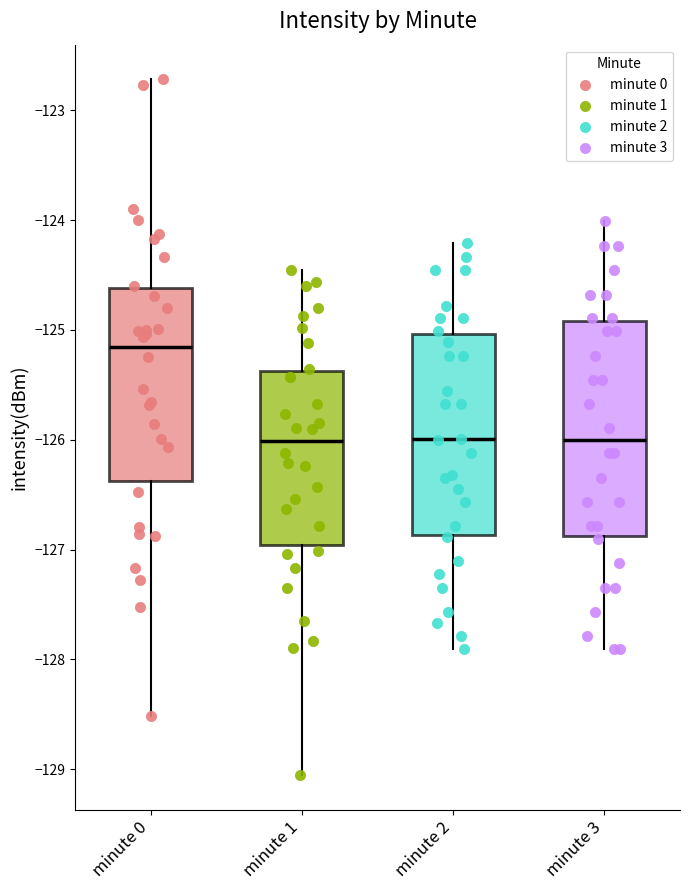

Which box has the highest median line?

minute 0